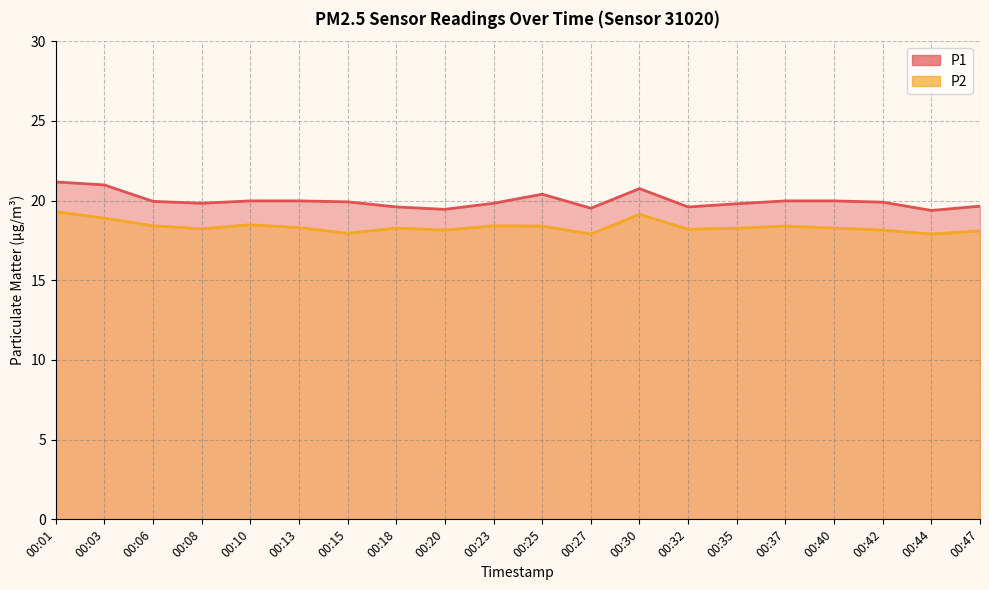

Rank the series by their maximum value, from highest to lowest.

P1, P2